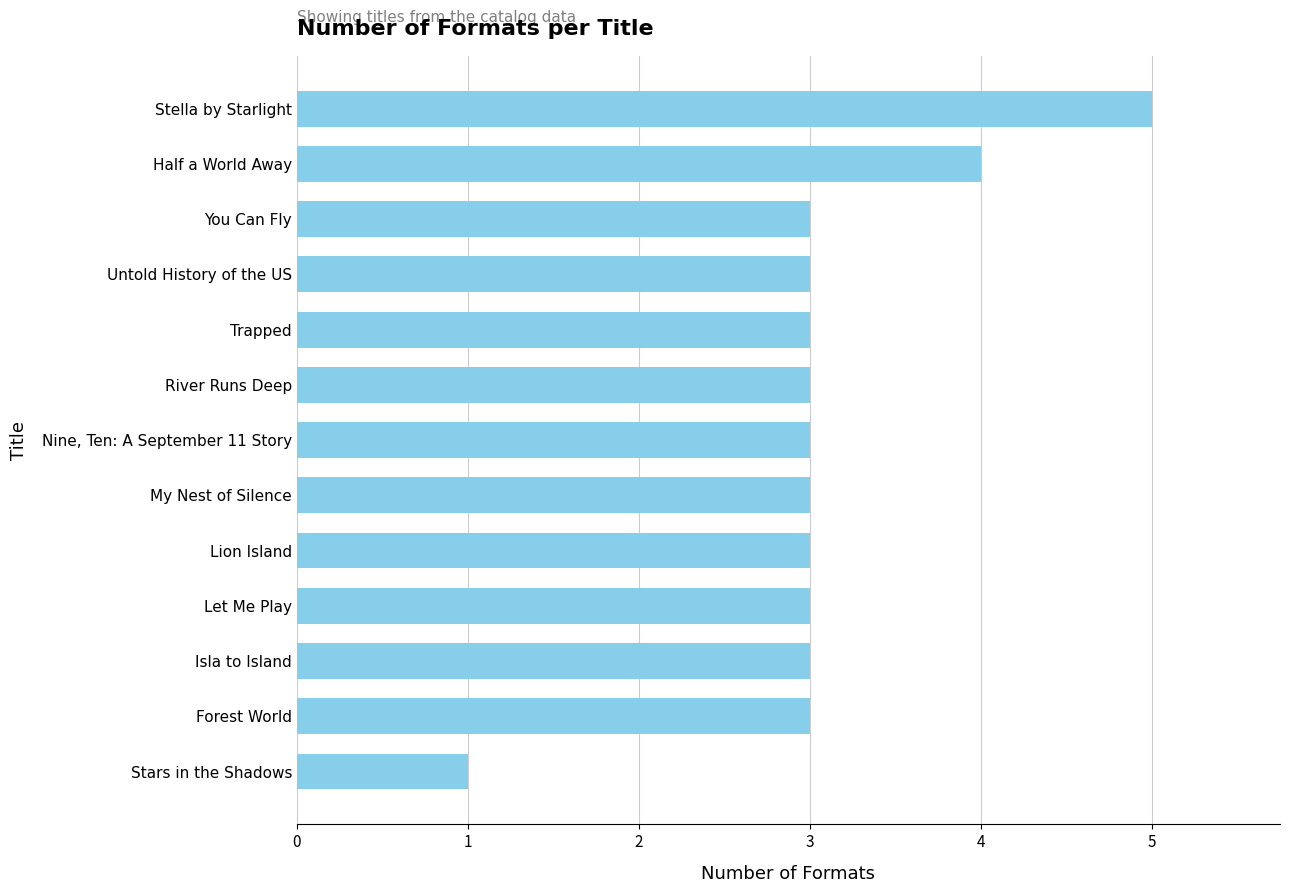

Read the value at My Nest of Silence.

3